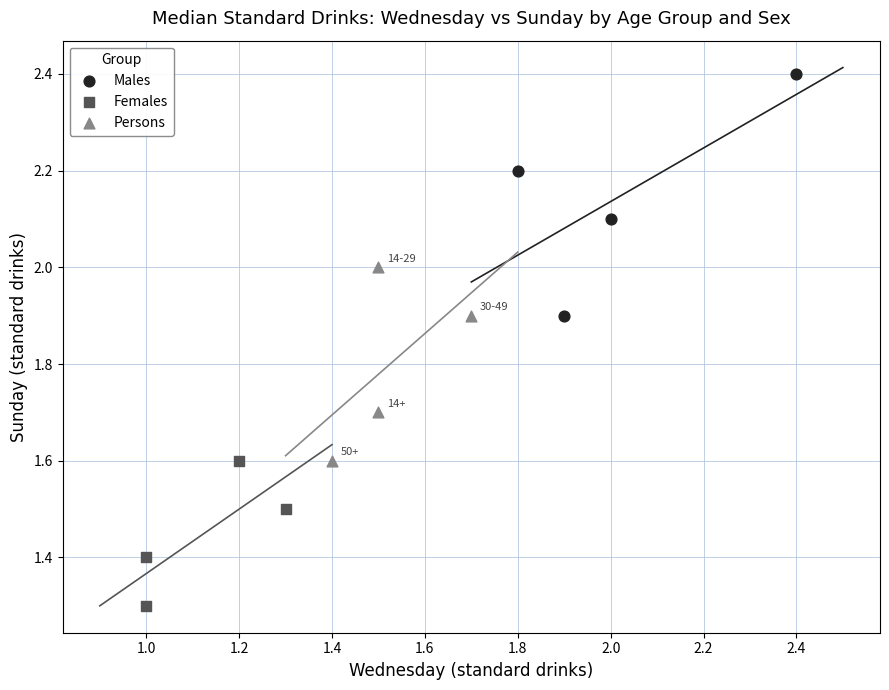

Which series contains the highest Y value?

Males